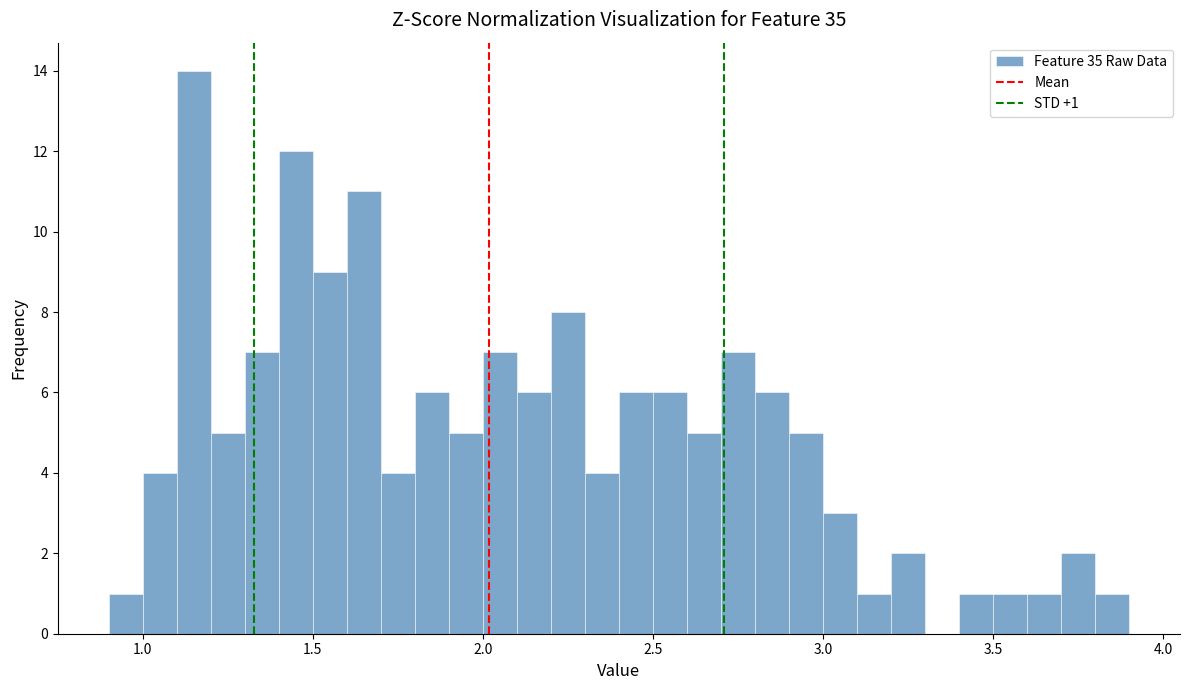

Around what value on the x-axis is the tallest bar? Give the approximate position of its centre, as read against the axis.

1.15